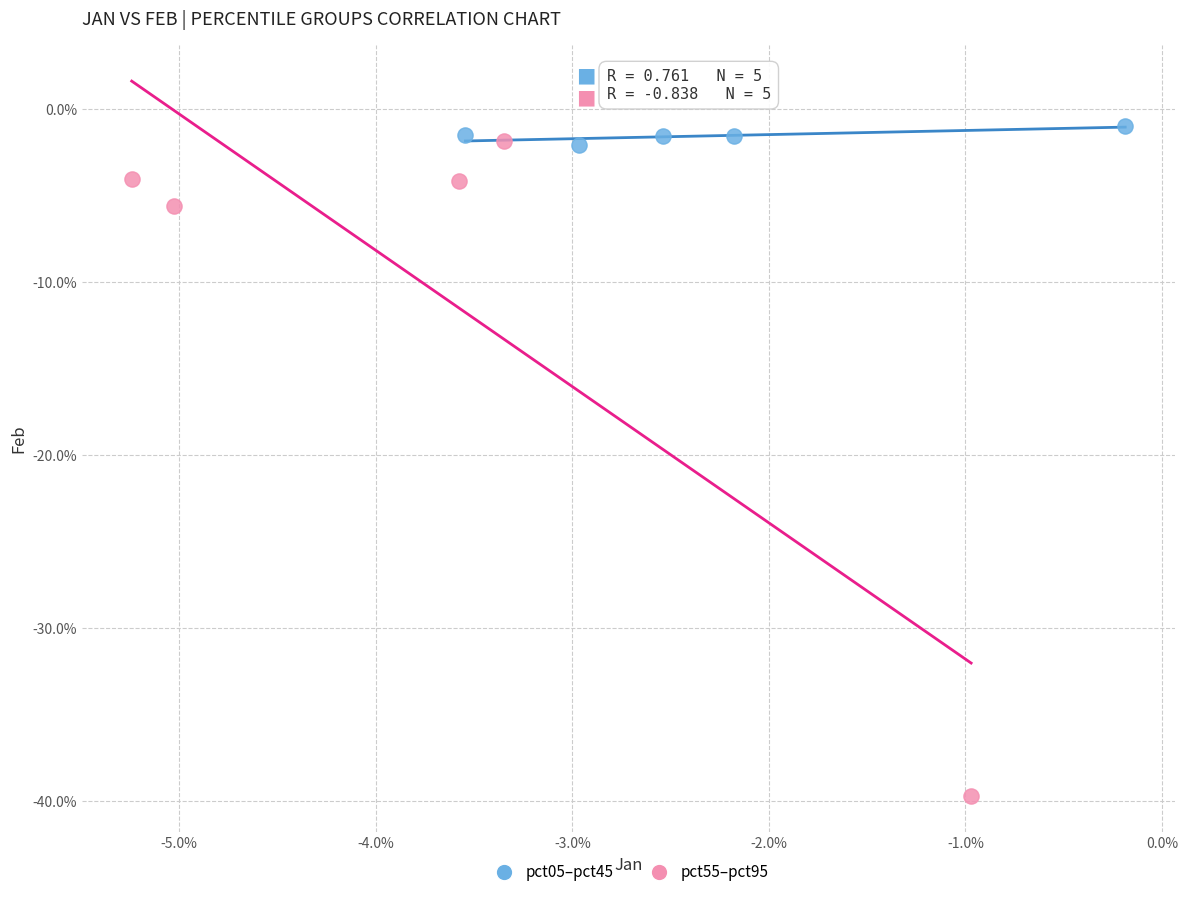

What are all the series names shown in the legend?

pct05–pct45, pct55–pct95